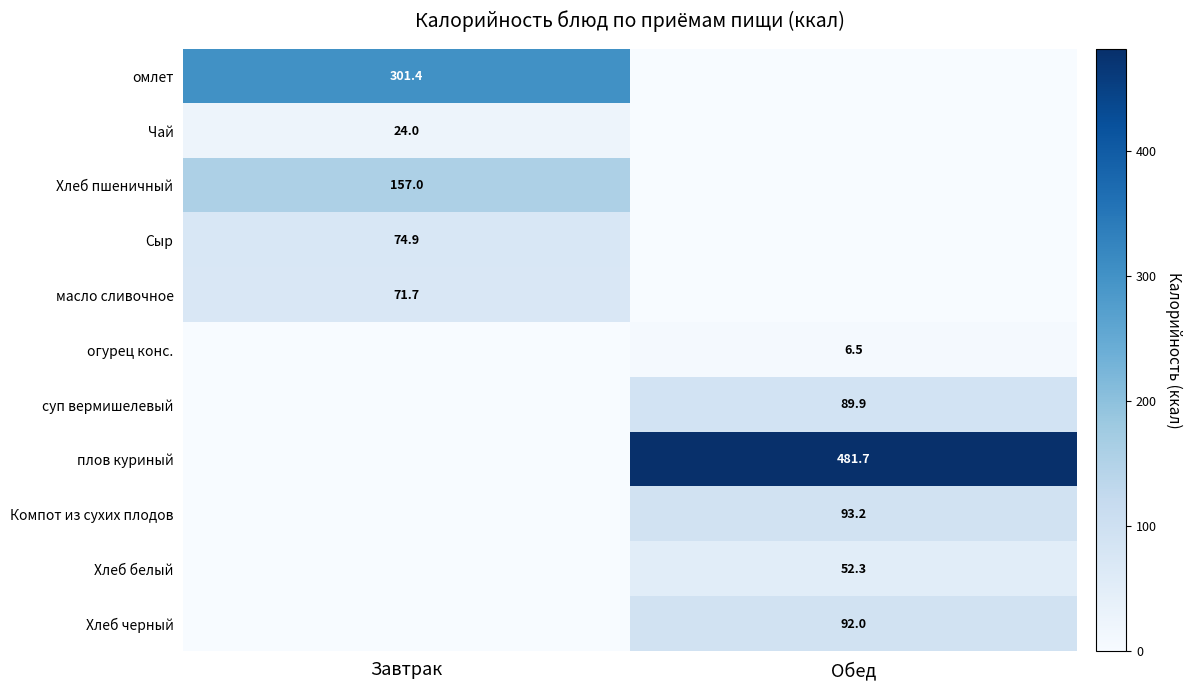

At which category does the chart reach its peak across all series?

Обед